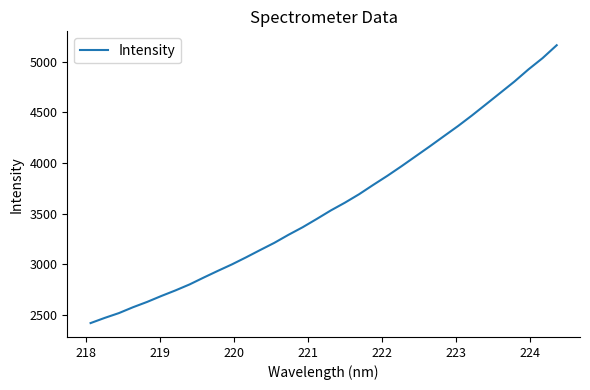

How many series are shown in this chart?

1